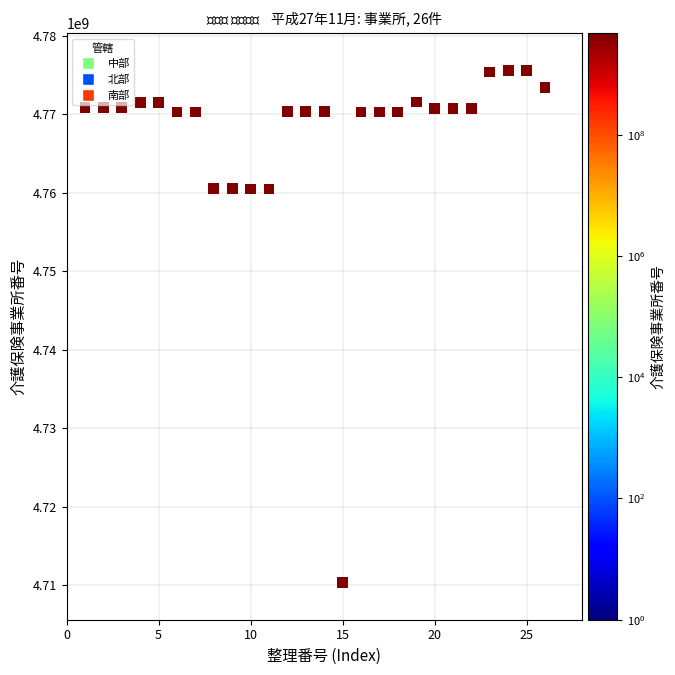

What is the range of X values (max minus min)?

25